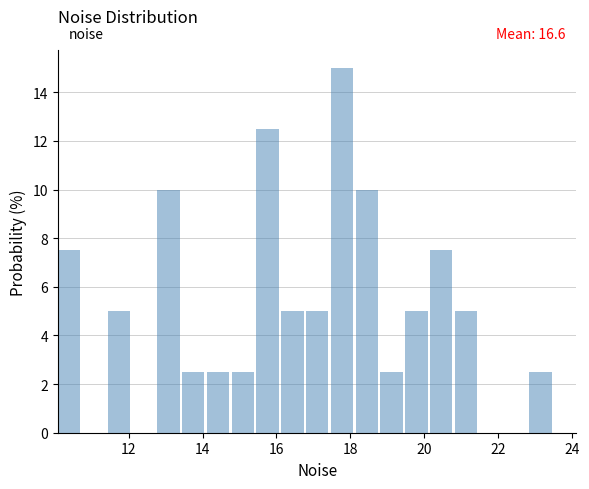

Around what value on the x-axis is the tallest bar? Give the approximate position of its centre, as read against the axis.

17.8